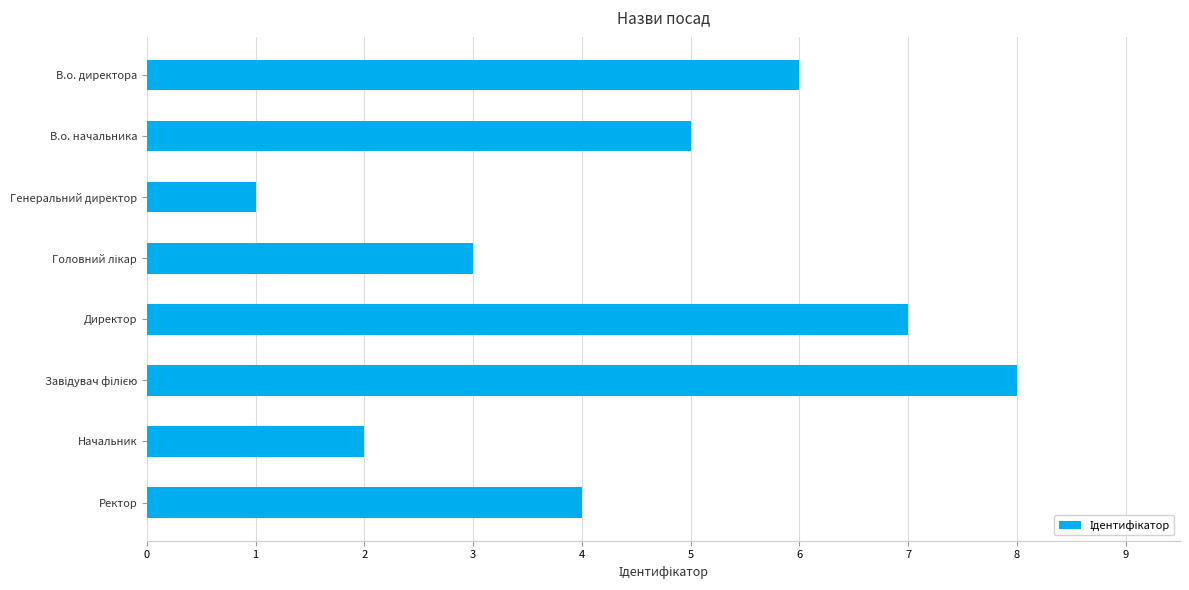

Count the values in the range 3 to 7.

5